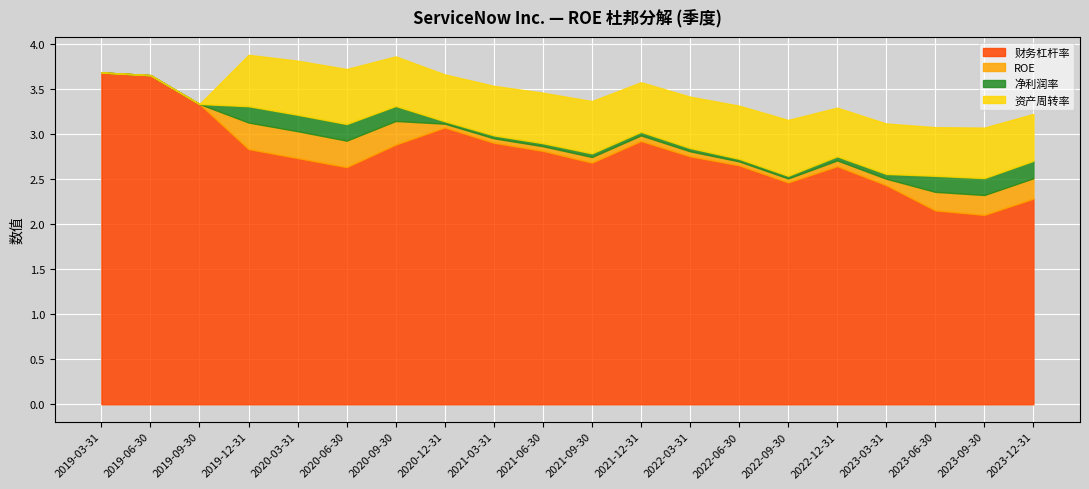

At how many categories does at least one series exceed 0?

20